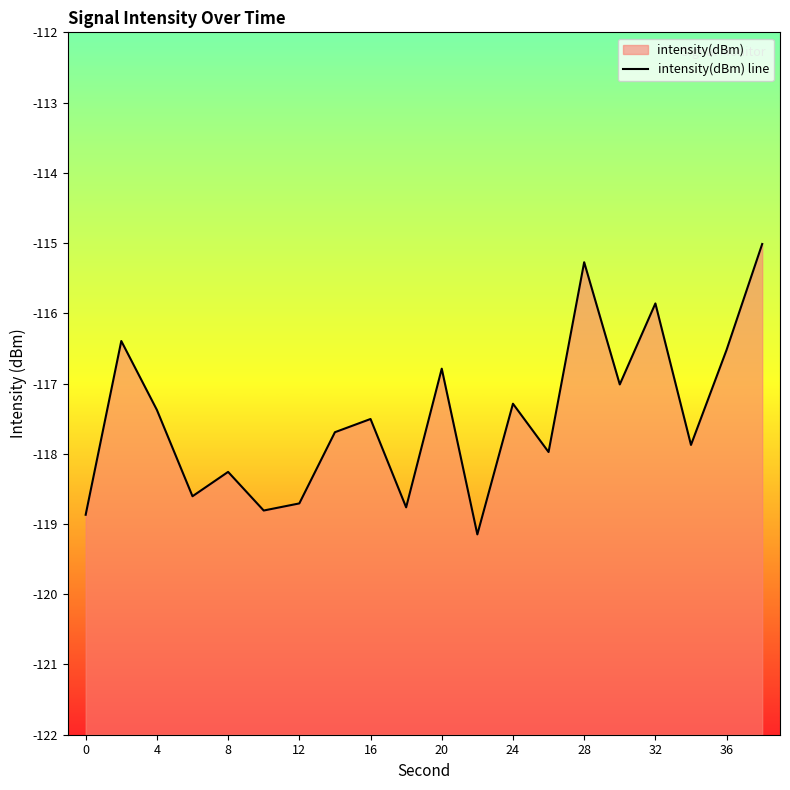

What is the difference between the values at 36 and 28?

1.2